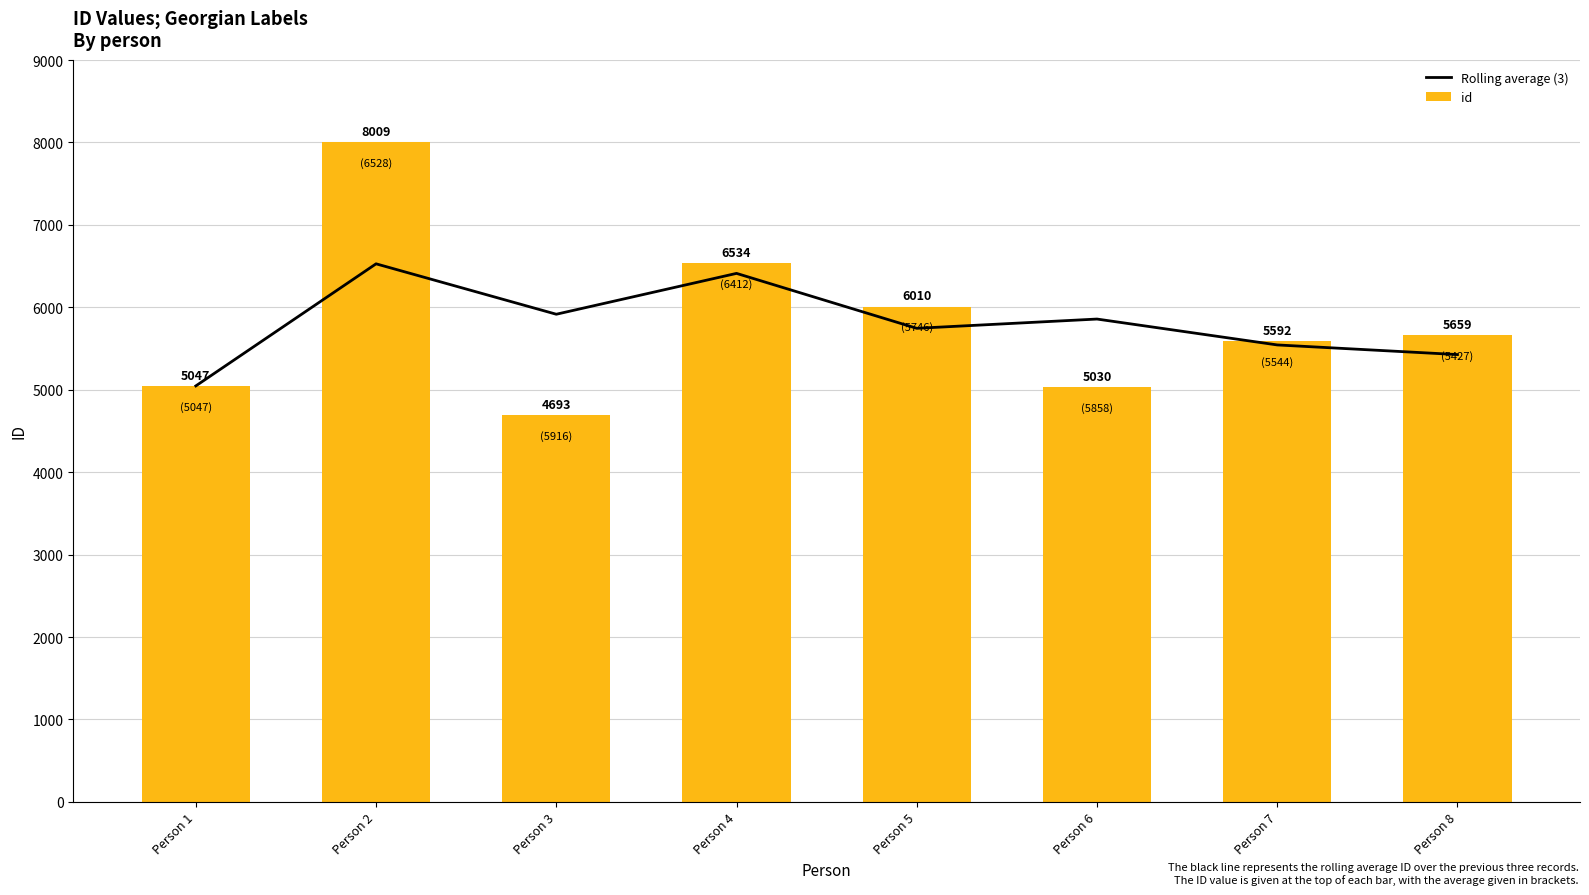

Reading right to left, list all the values displayed in this chart.

Rolling average (3): Person 8=5427.0	Person 7=5544.0	Person 6=5858.0	Person 5=5745.7	Person 4=6412.0	Person 3=5916.3	Person 2=6528.0	Person 1=5047.0
id: Person 8=5659.0	Person 7=5592.0	Person 6=5030.0	Person 5=6010.0	Person 4=6534.0	Person 3=4693.0	Person 2=8009.0	Person 1=5047.0